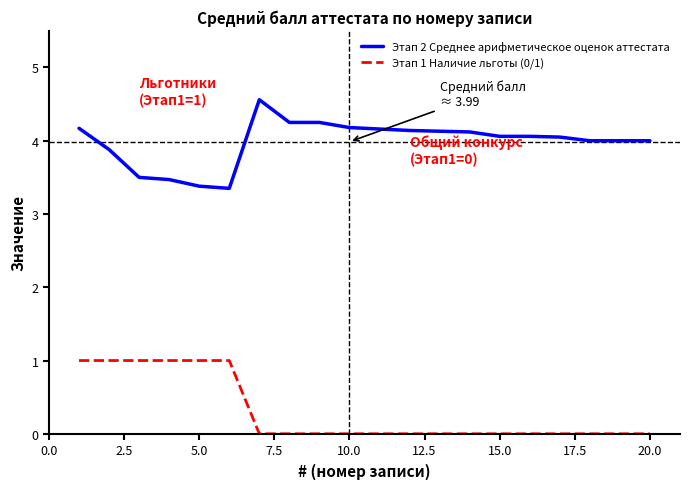

What is the lowest value of the Этап 2 Среднее арифметическое оценок аттестата series?

3.4